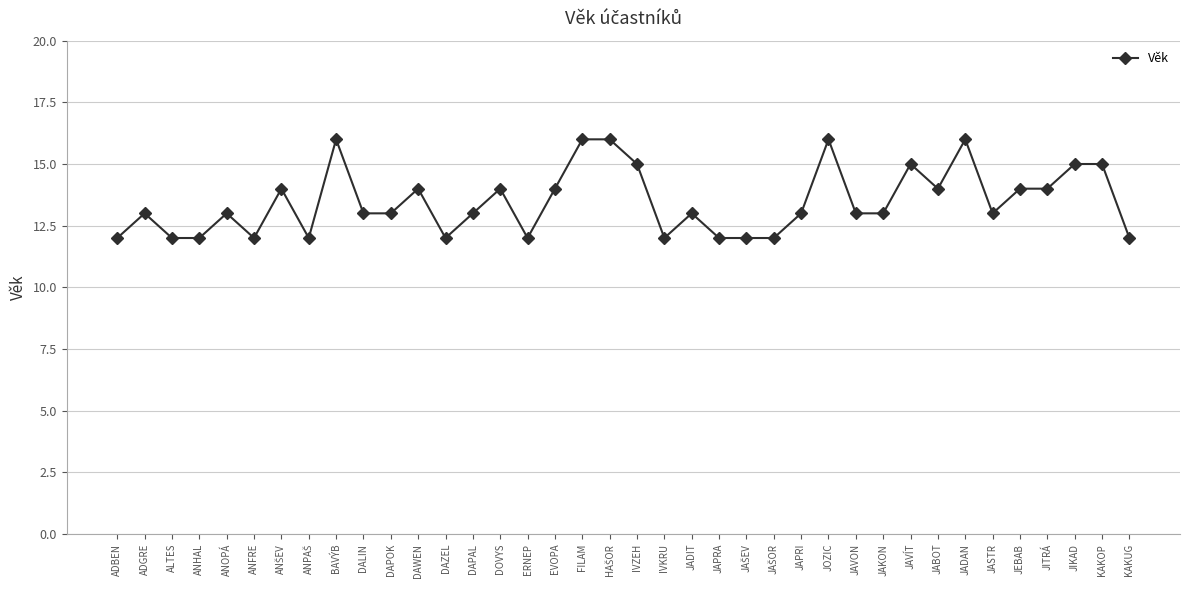

What is the label of the 13th point from the left?

DAZEL